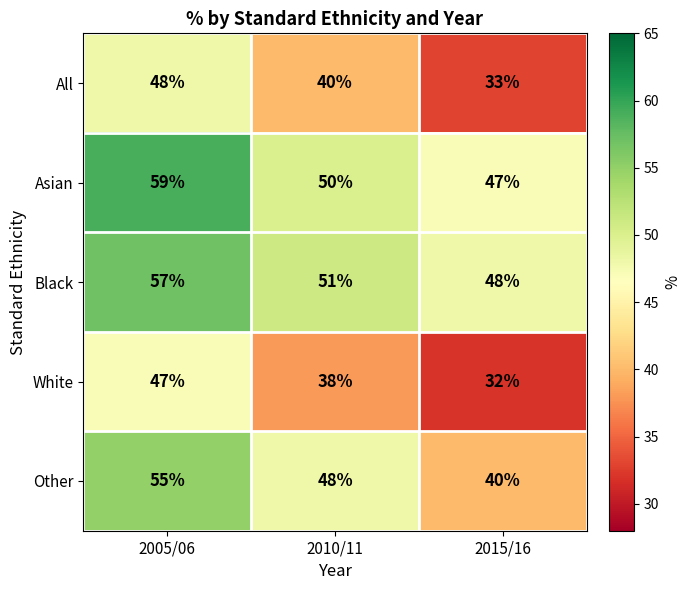

Rank the series at 2005/06 from highest to lowest value.

Asian, Black, Other, All, White